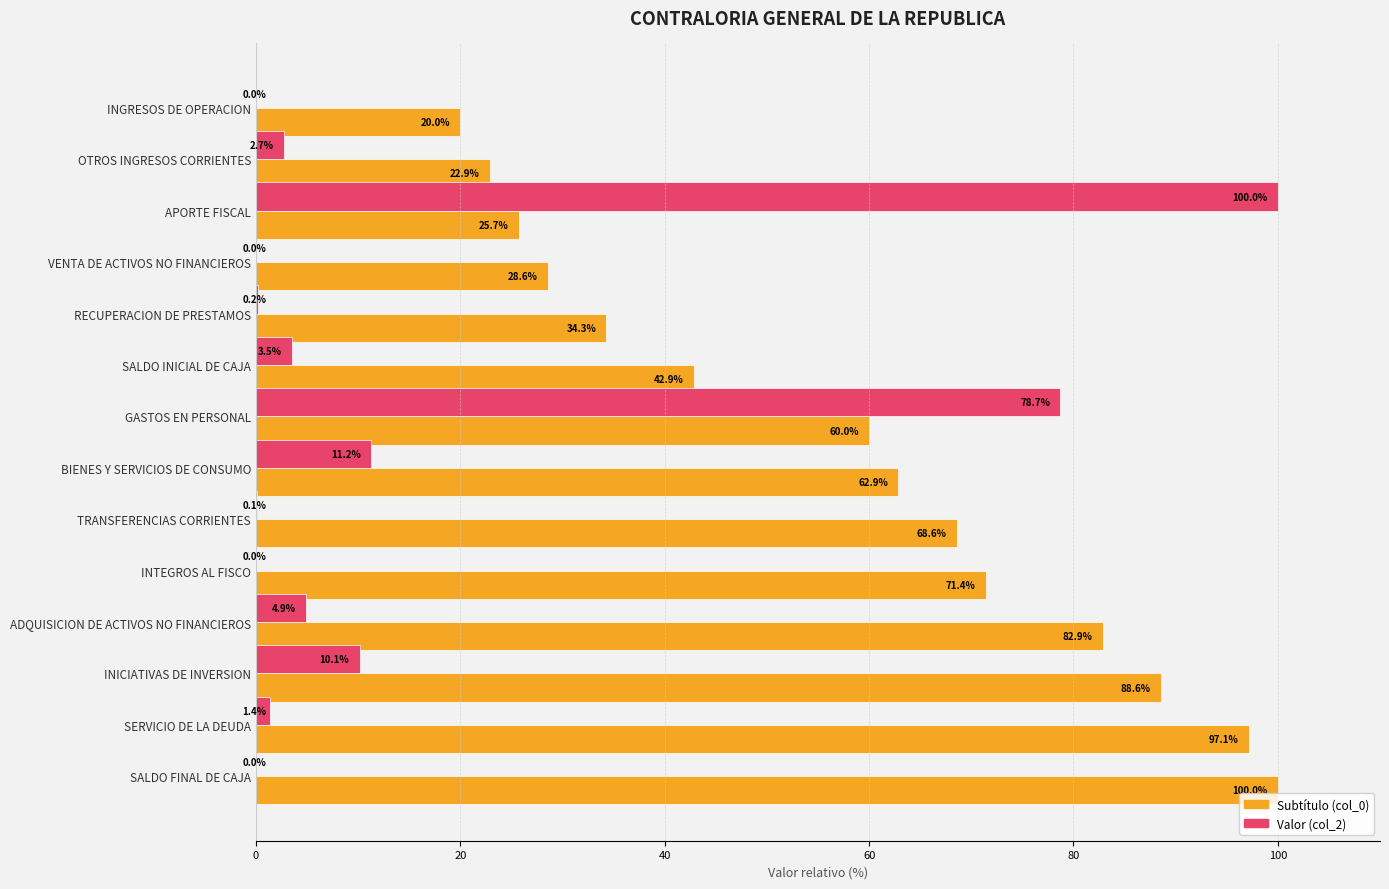

What is the sum of the Valor (col_2) values at TRANSFERENCIAS CORRIENTES and INICIATIVAS DE INVERSION?

10.2